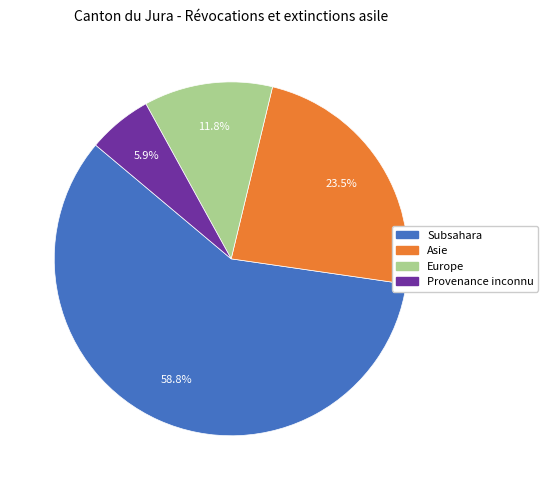

Is there any slice that represents more than half of the pie?

Yes